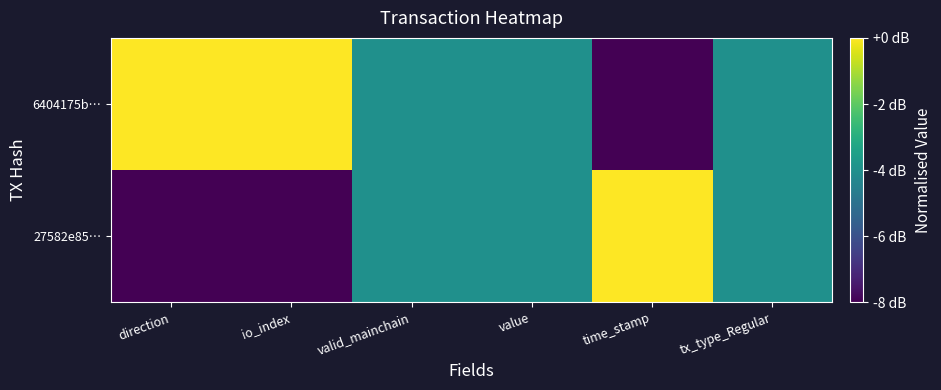

Which category has the highest value across all series?

time_stamp